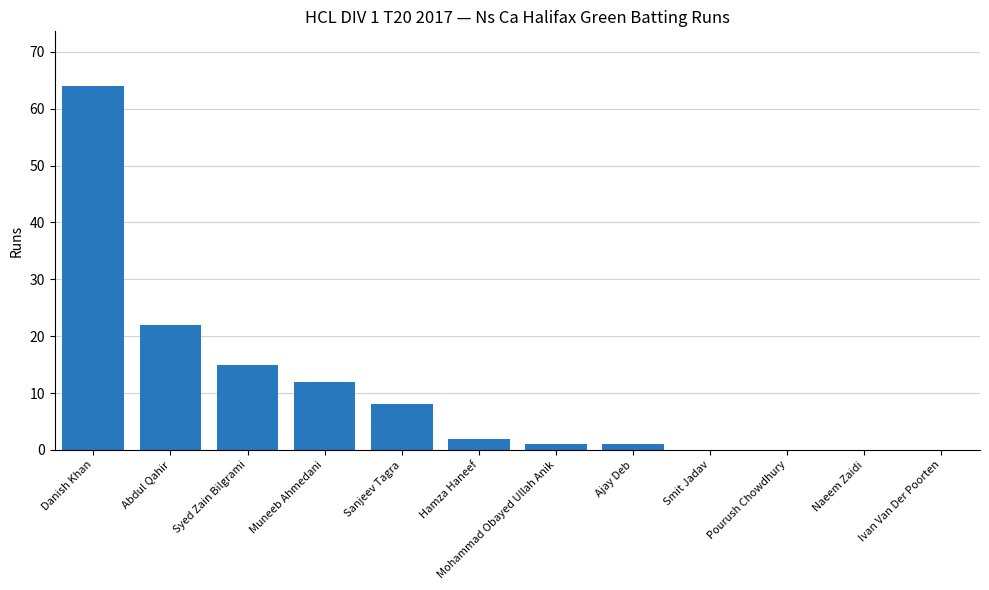

How many series are shown in this chart?

1